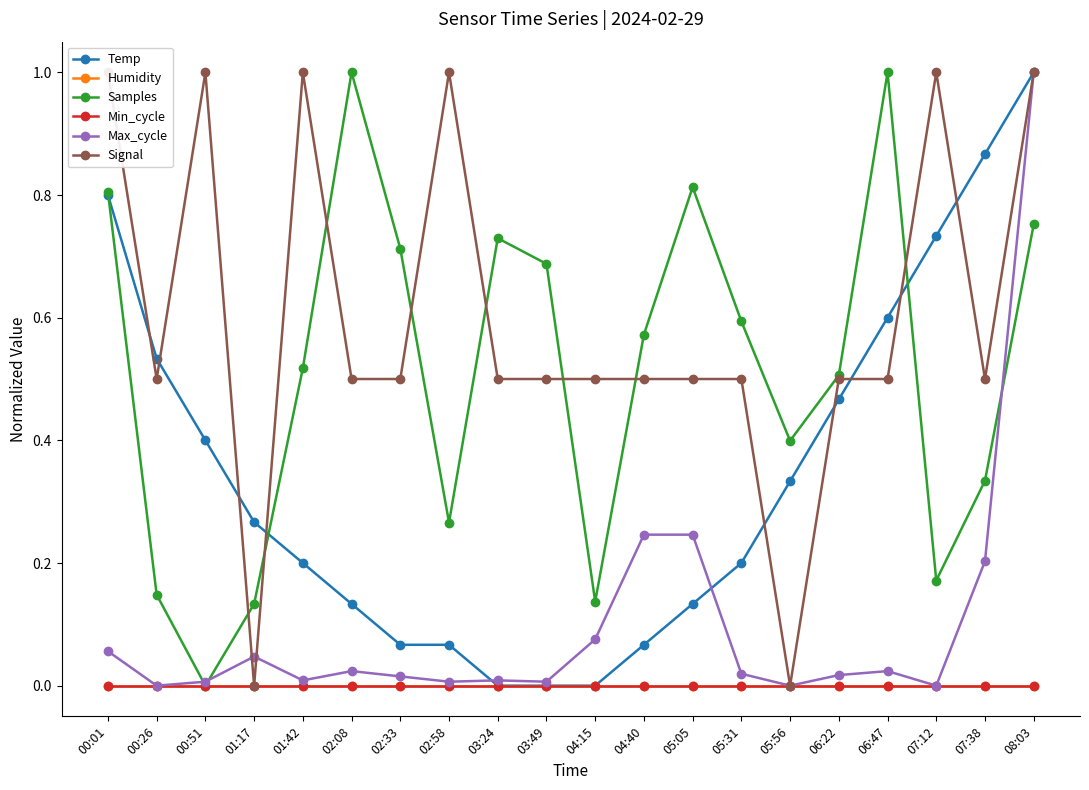

Which series has the widest spread of values?

Temp